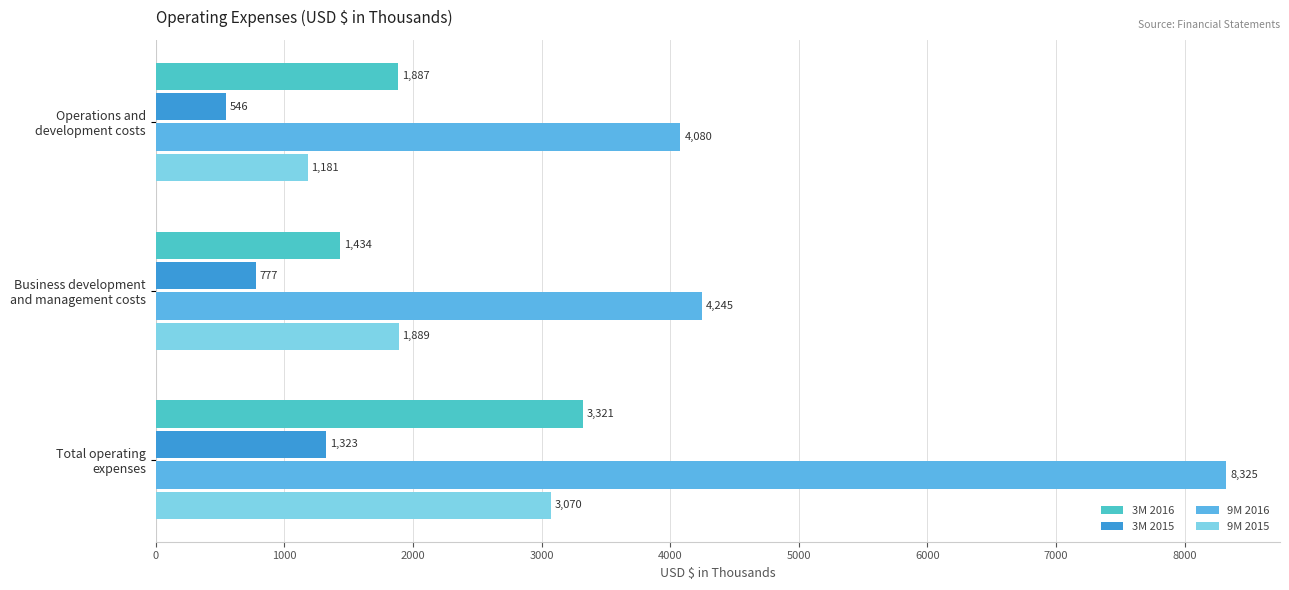

Which series has the largest total across all categories?

9M 2016